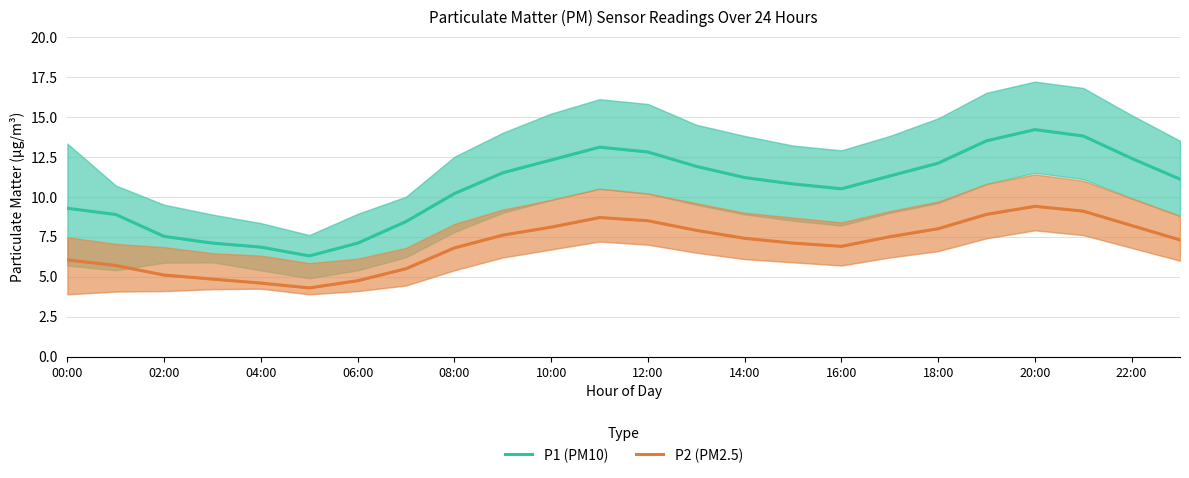

What position from the right is 18:00?

6